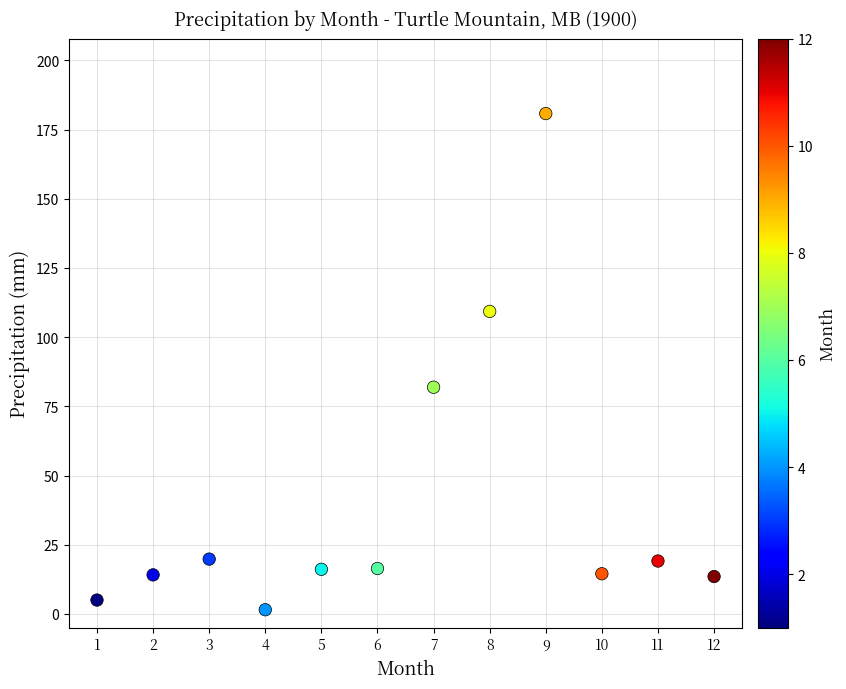

What Y value in the scatter plot is closest to 91?

81.9